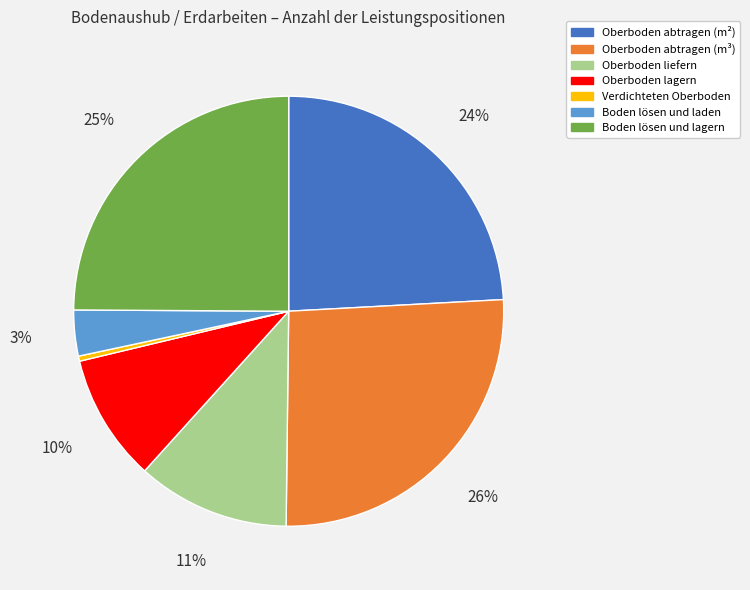

To the nearest percent, what portion does Oberboden lagern represent?

10%